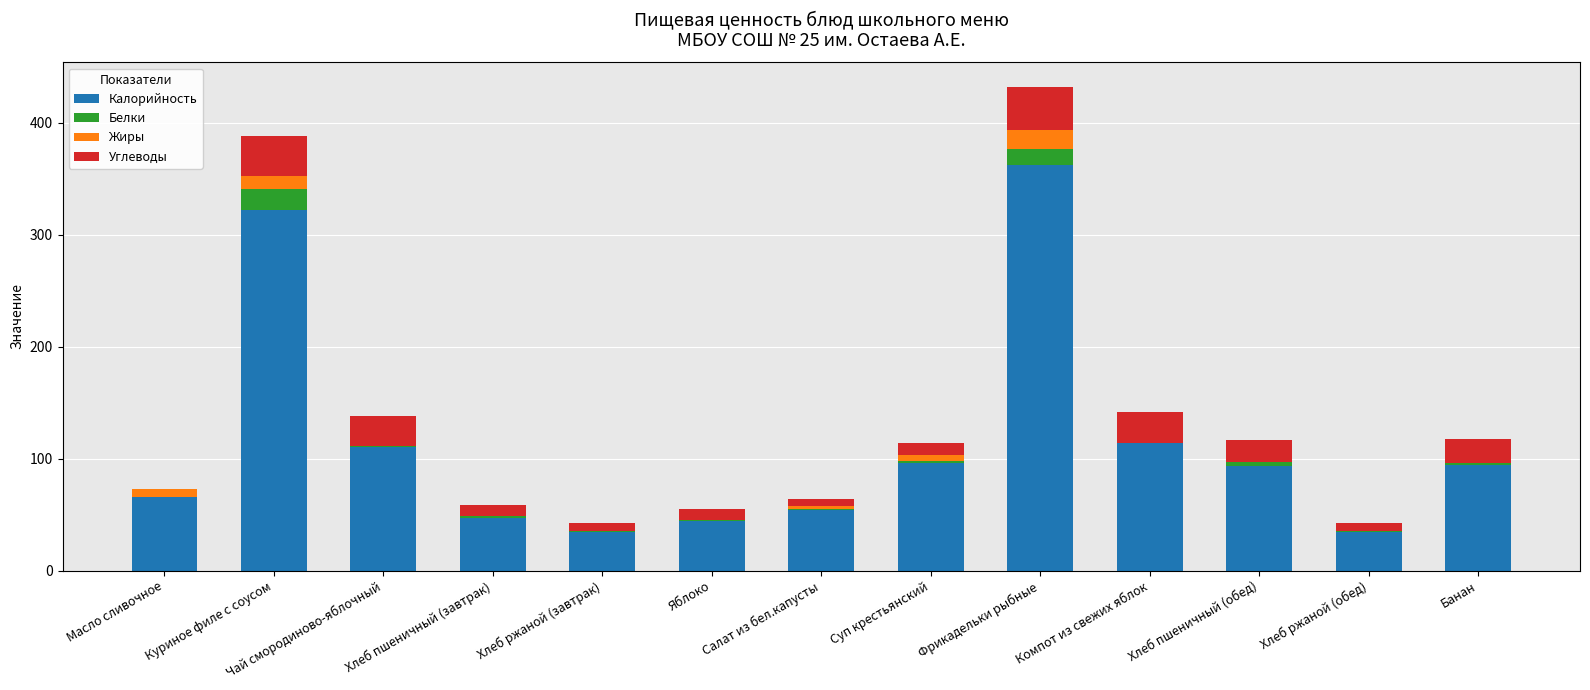

At which category is the sum across all series the highest?

Фрикадельки рыбные